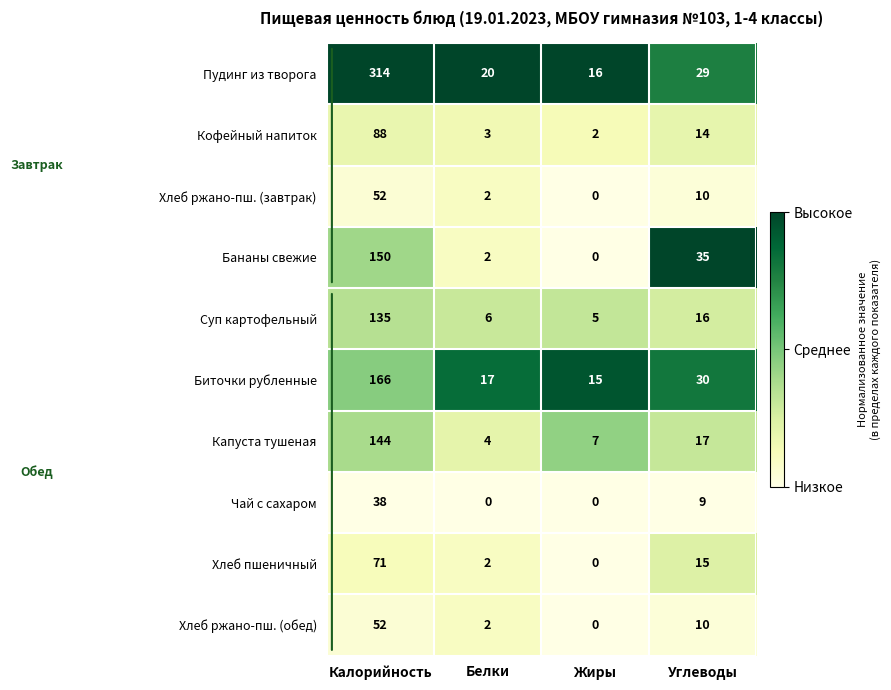

What is the difference between the second highest and minimum values in the Хлеб ржано-пш. (обед) series?

10